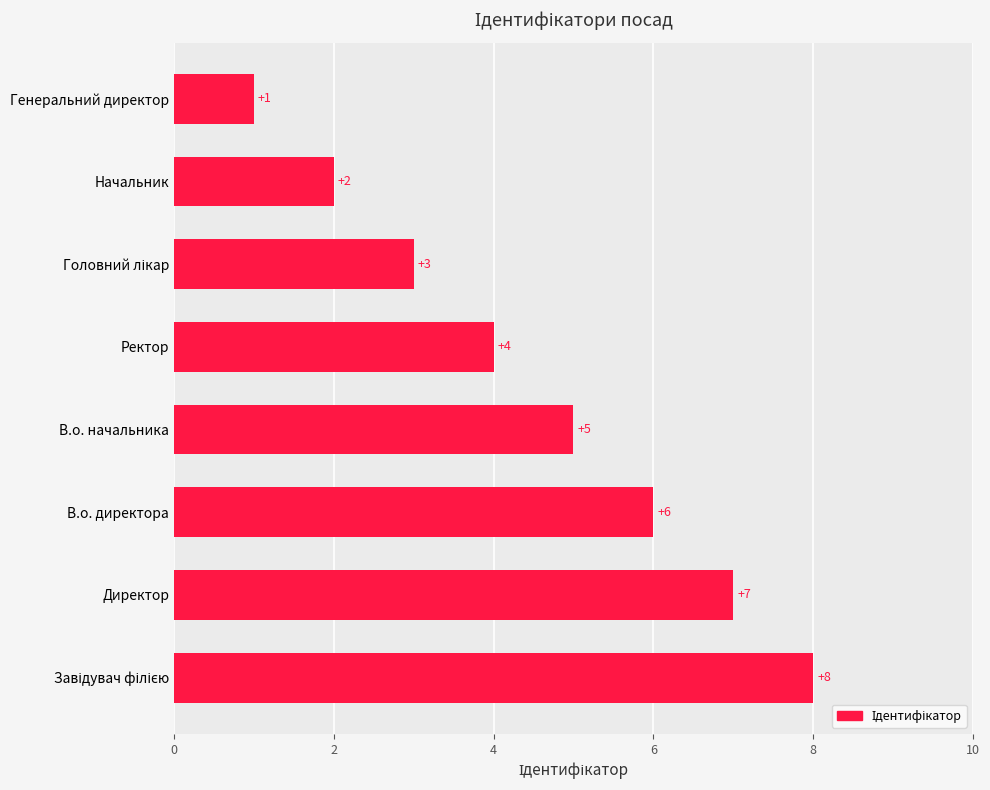

What is the difference between the maximum and minimum values?

7